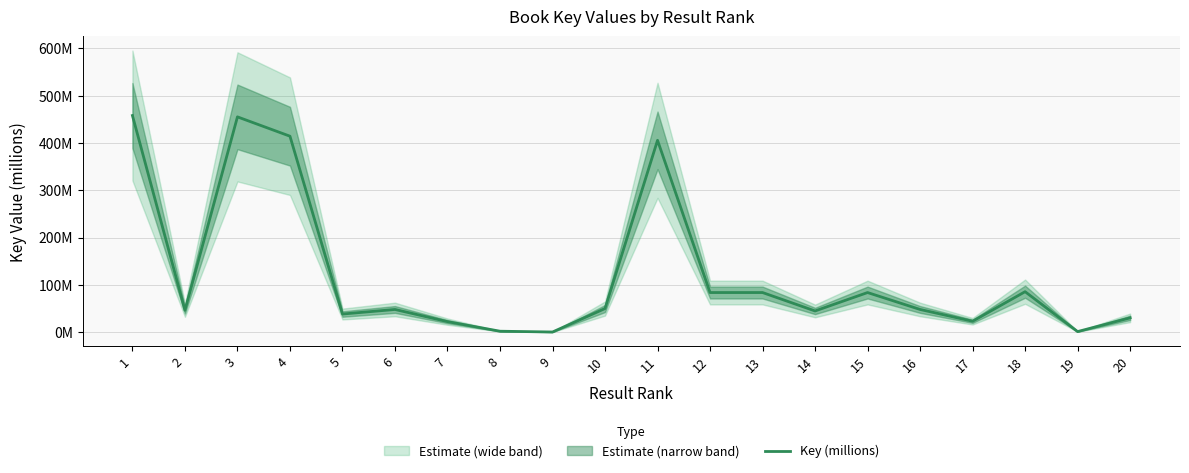

The value at 8 is 1.9. True or false?

True